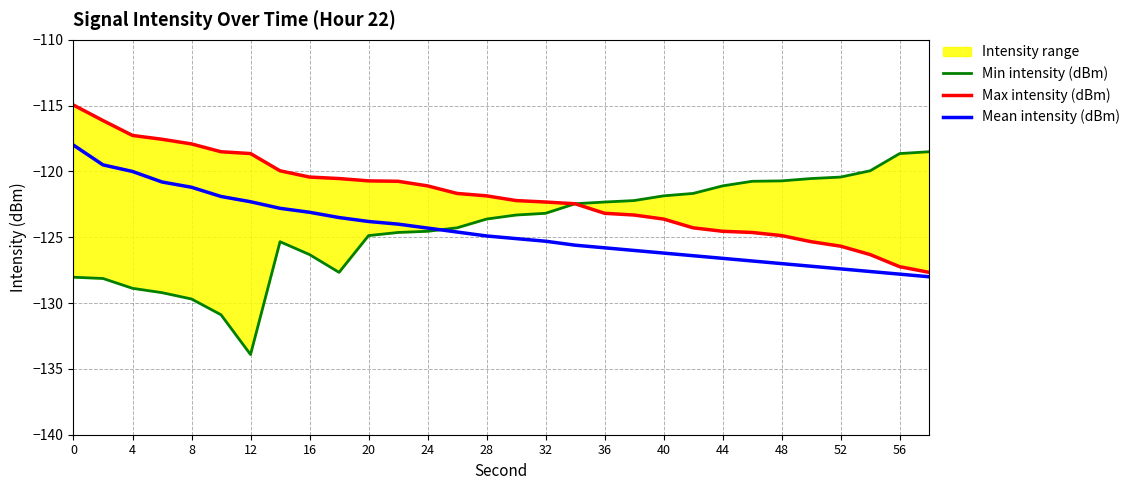

How many data points in Min intensity (dBm) are less than -123?

17